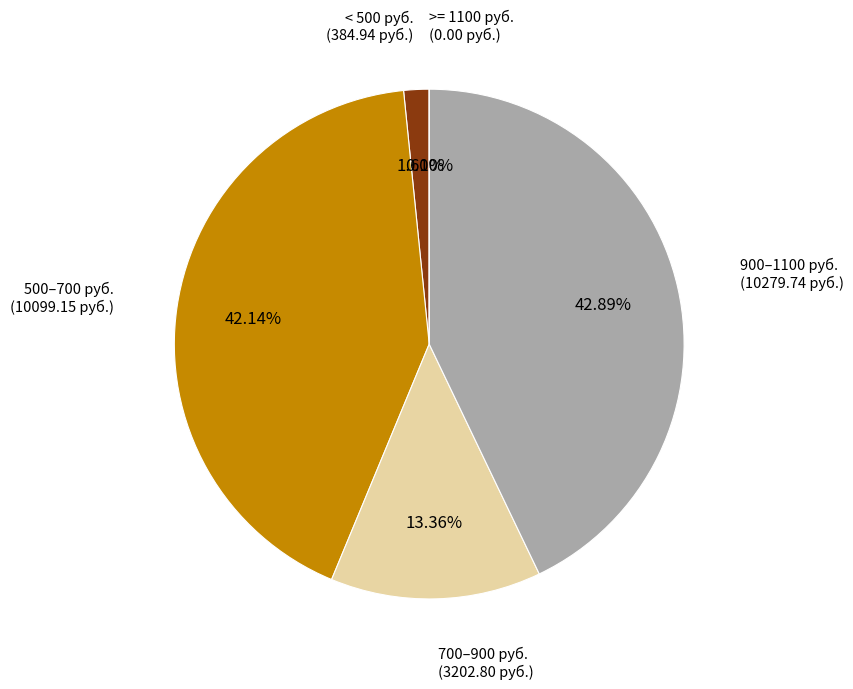

Is 22 the majority of the pie?

No